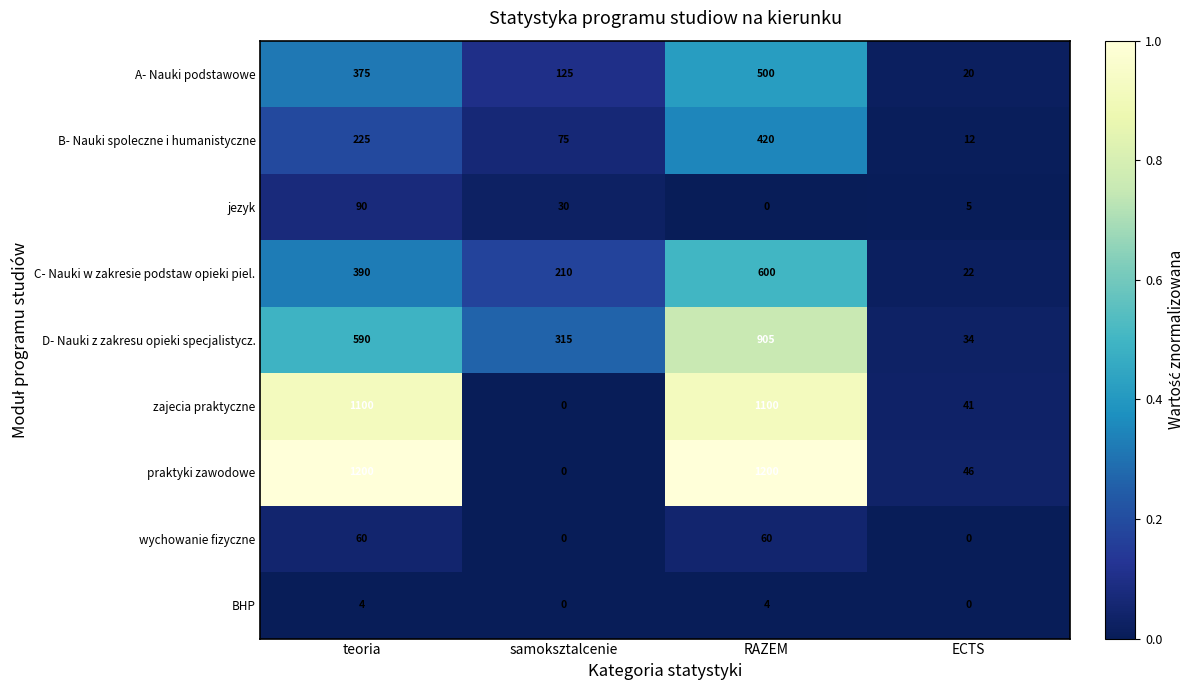

What is the difference between the maximum and second lowest values in the A- Nauki podstawowe series?

375